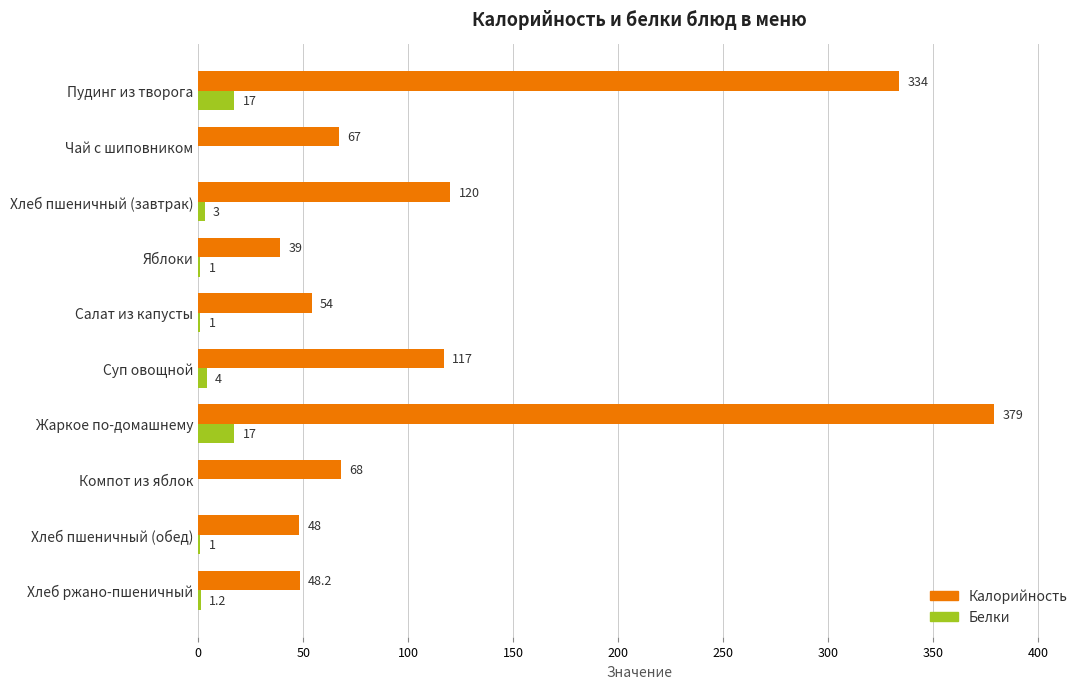

What is the average value of the Калорийность series?

127.4